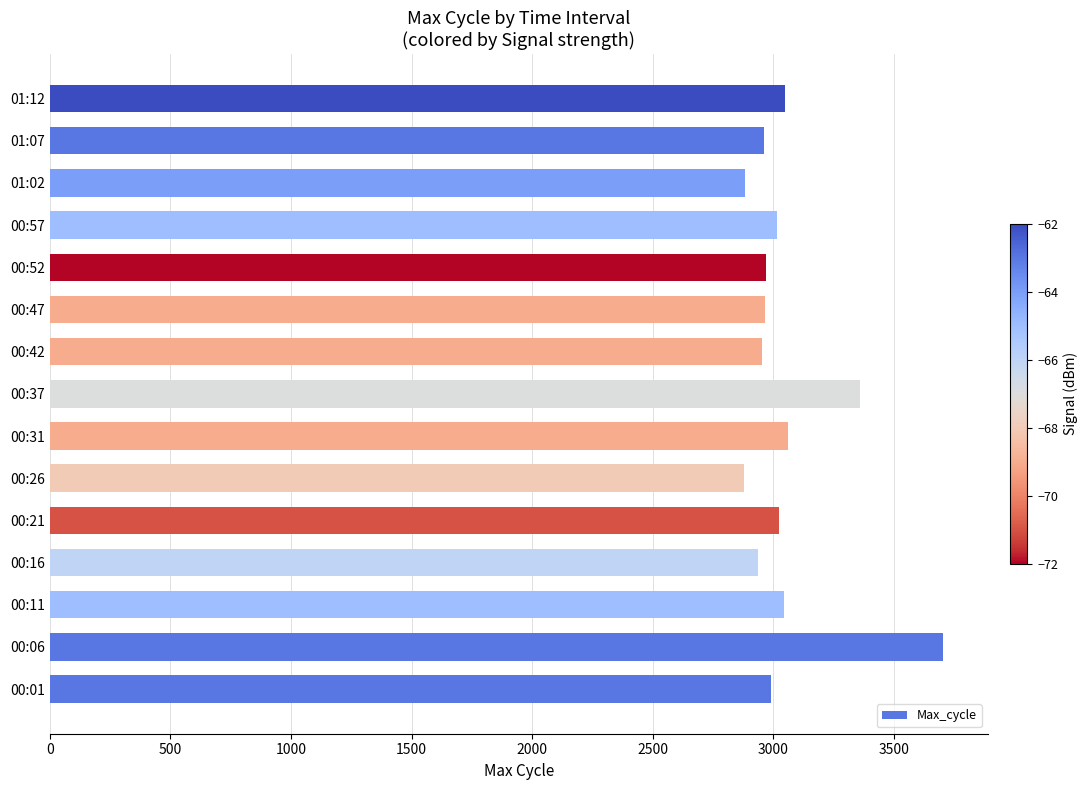

How many data points are less than 2989?

7